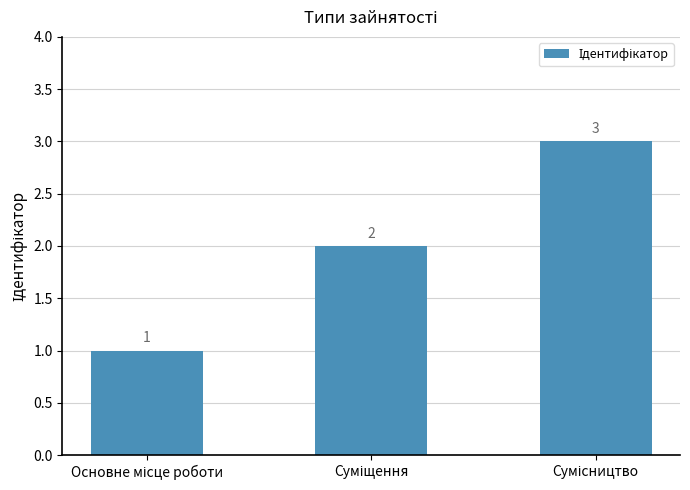

Reading left to right, what are all the values shown in this chart?

1	2	3